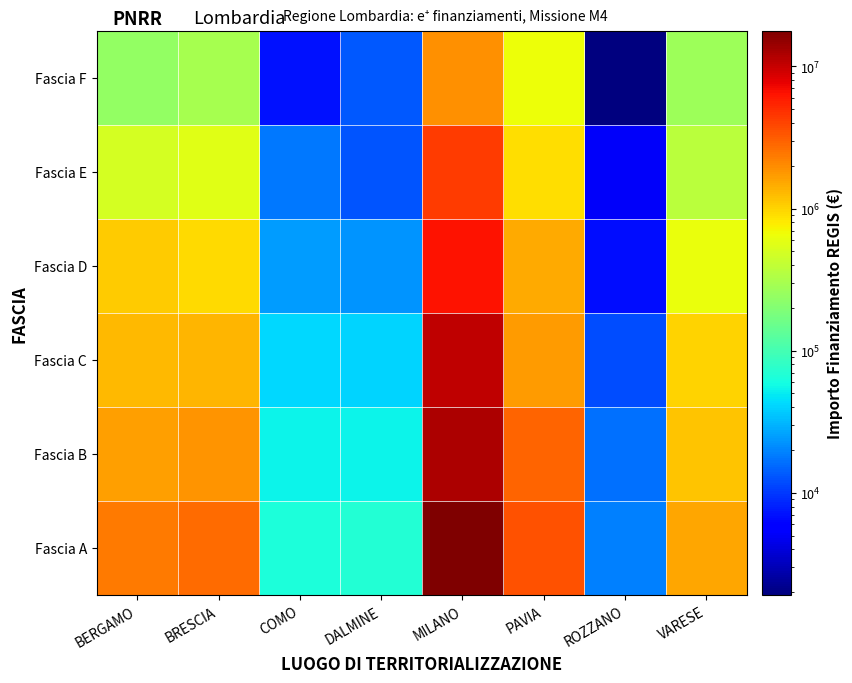

What is the difference between the highest and lowest values at BERGAMO?

2103192.1